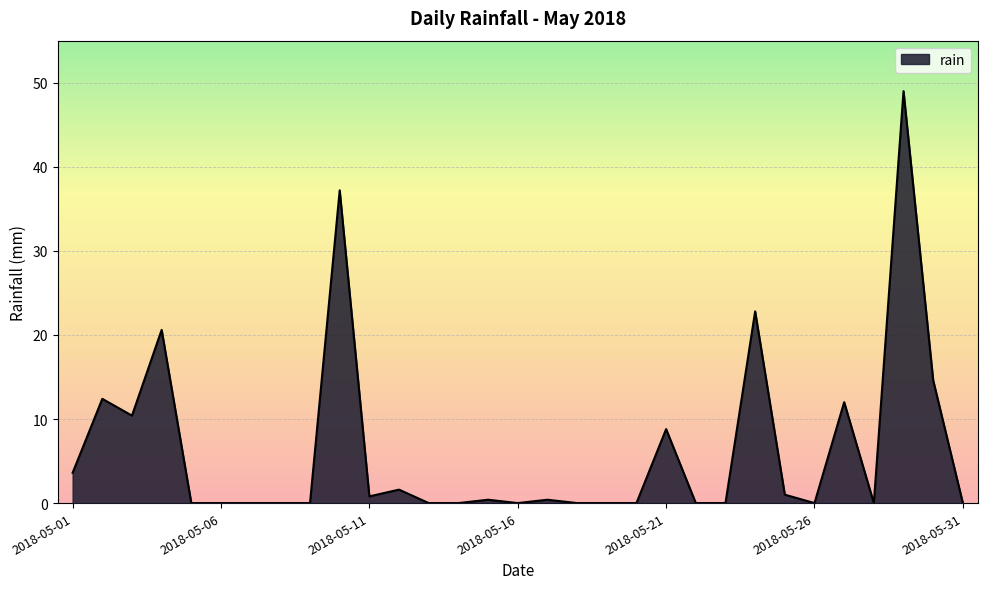

What is the difference between the maximum and minimum values?

49.0